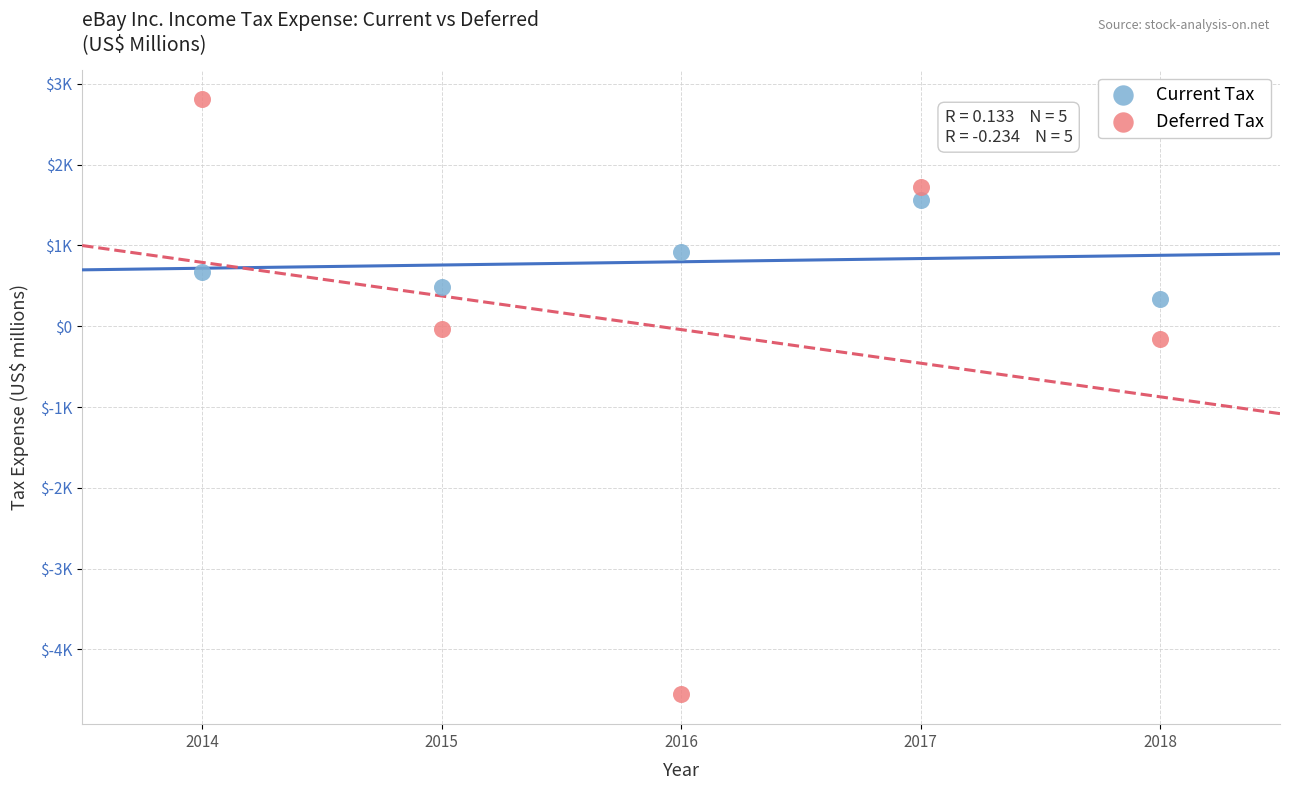

Which series reaches the minimum Y coordinate?

Deferred Tax